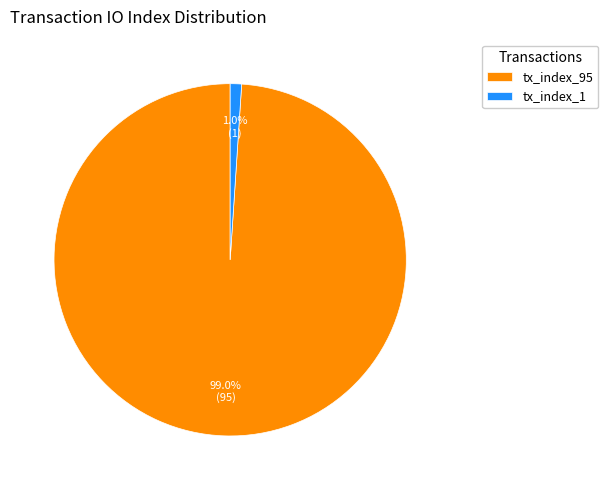

How many slices are in this pie chart?

2